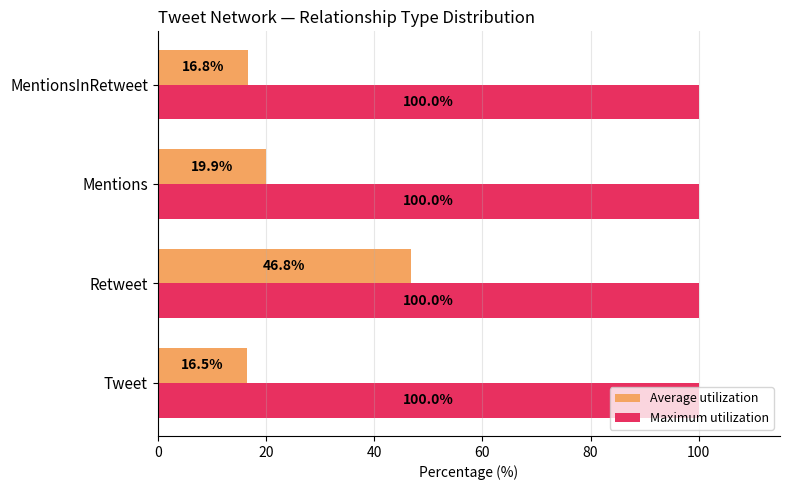

What is the minimum value for Maximum utilization?

100.0